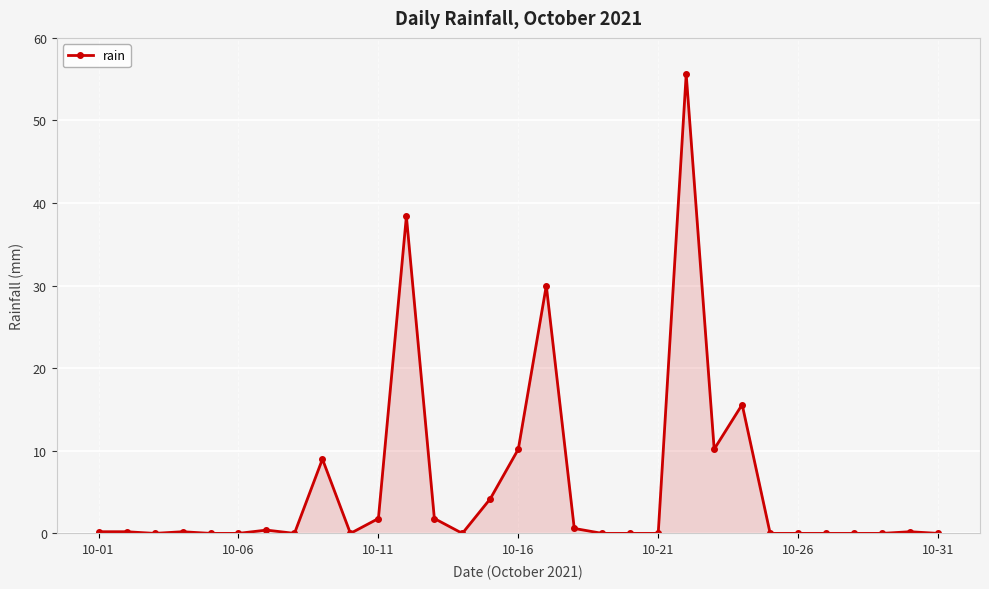

How many categories are shown in the chart?

31